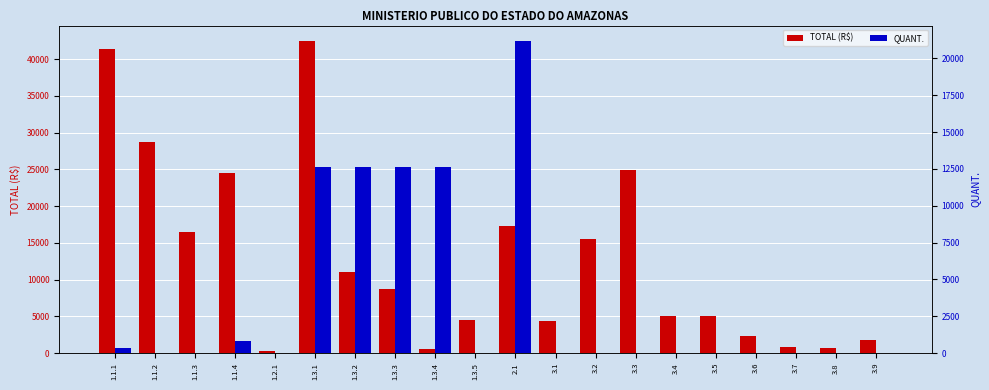

What is the difference between the highest and lowest values at 1.3.1?

29852.5